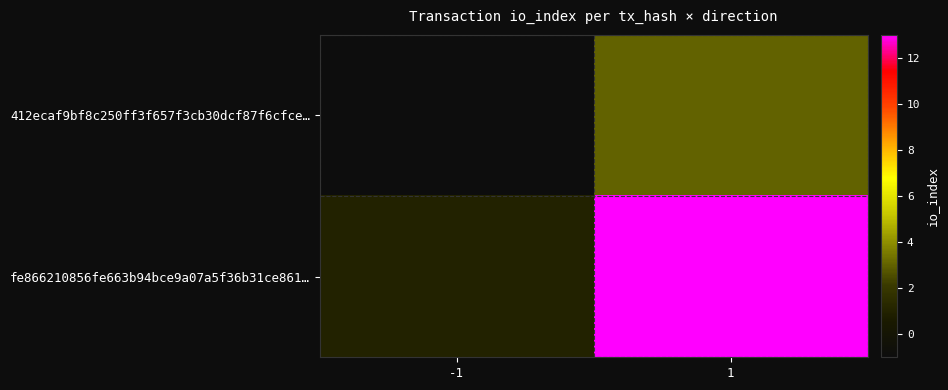

Reading left to right, list all the values displayed in this chart.

412ecaf9bf8c250ff3f657f3cb30dcf87f6cfce…: -1=-1	1=3
fe866210856fe663b94bce9a07a5f36b31ce861…: -1=1	1=13